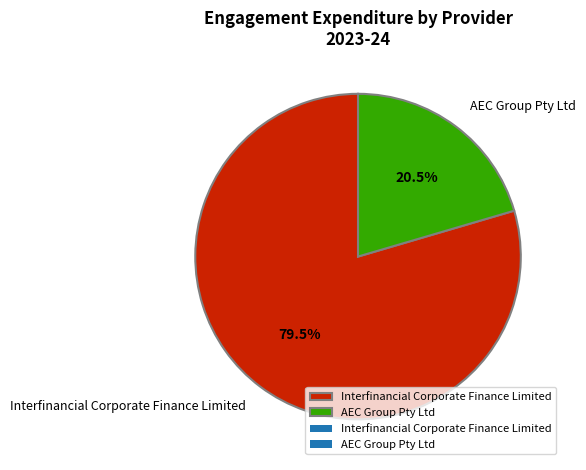

To the nearest percent, what is the combined percentage of AEC Group Pty Ltd and Interfinancial Corporate Finance Limited?

100%